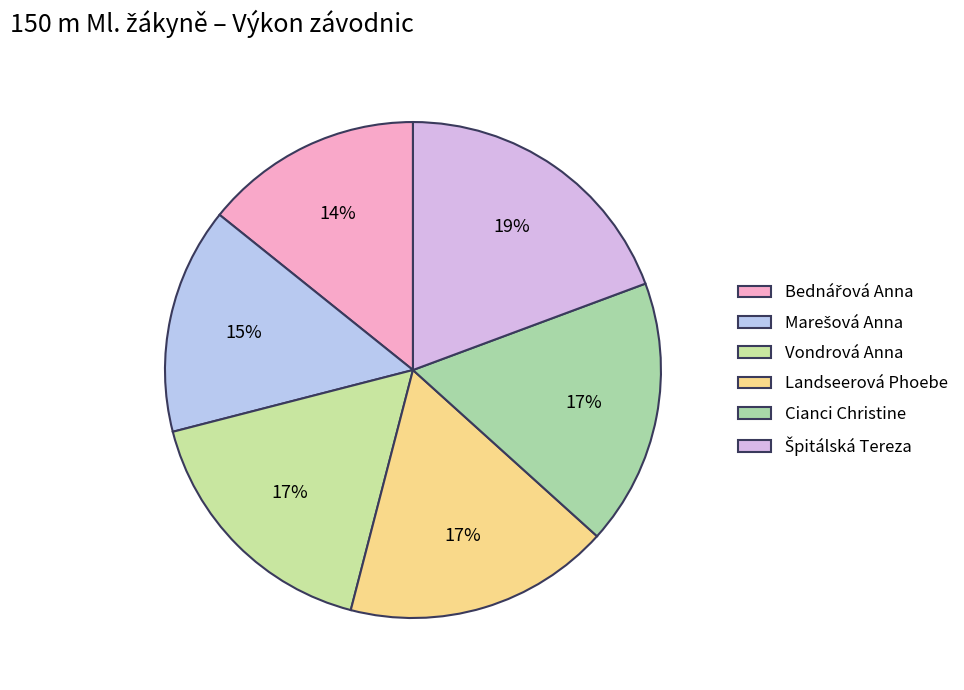

Count the number of slices in the pie.

6